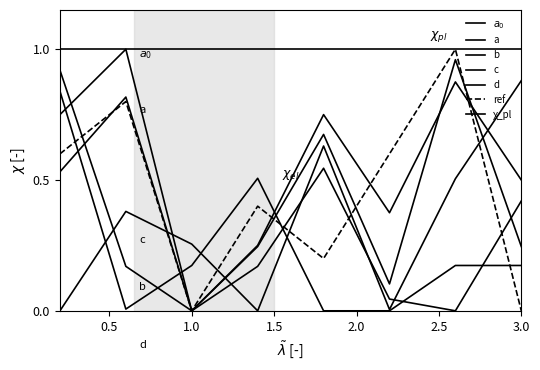

Is the value of a0 at 2 greater than the value of d at 2?

No